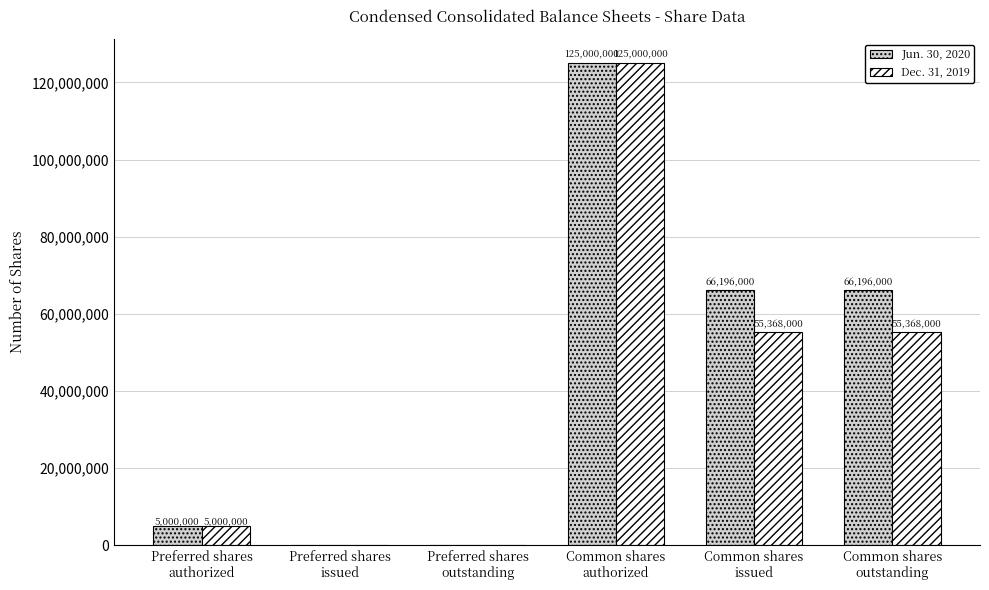

Which series has the largest total across all categories?

Jun. 30, 2020